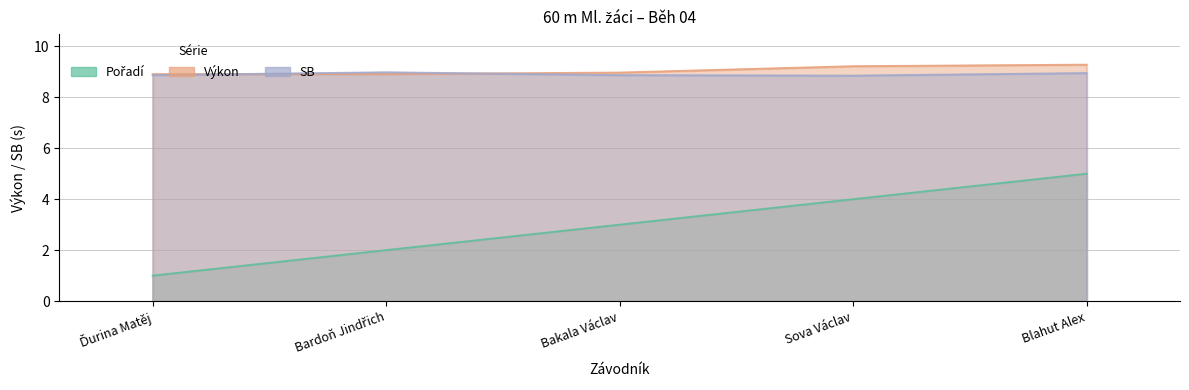

True or false: Pořadí and Výkon cross at least once.

False